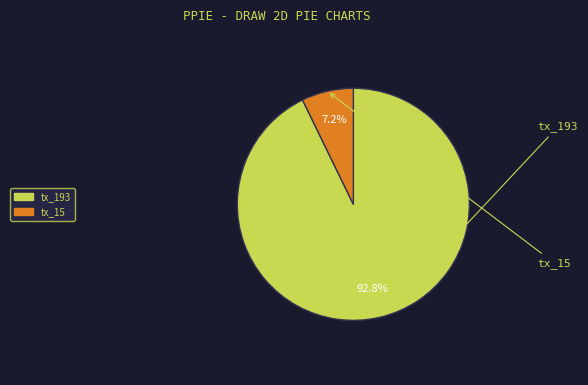

To the nearest percent, what is the average slice percentage?

50%